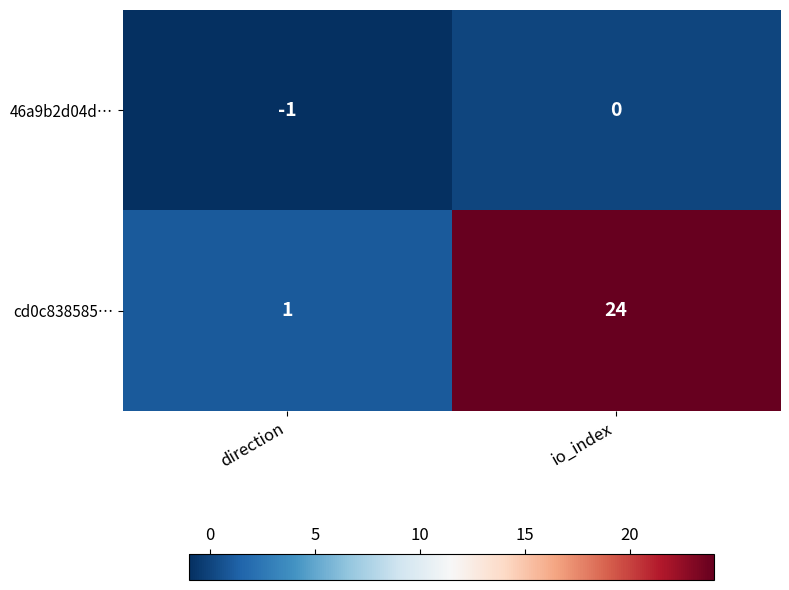

List the series in order of their peak value, lowest first.

46a9b2d04d…, cd0c838585…